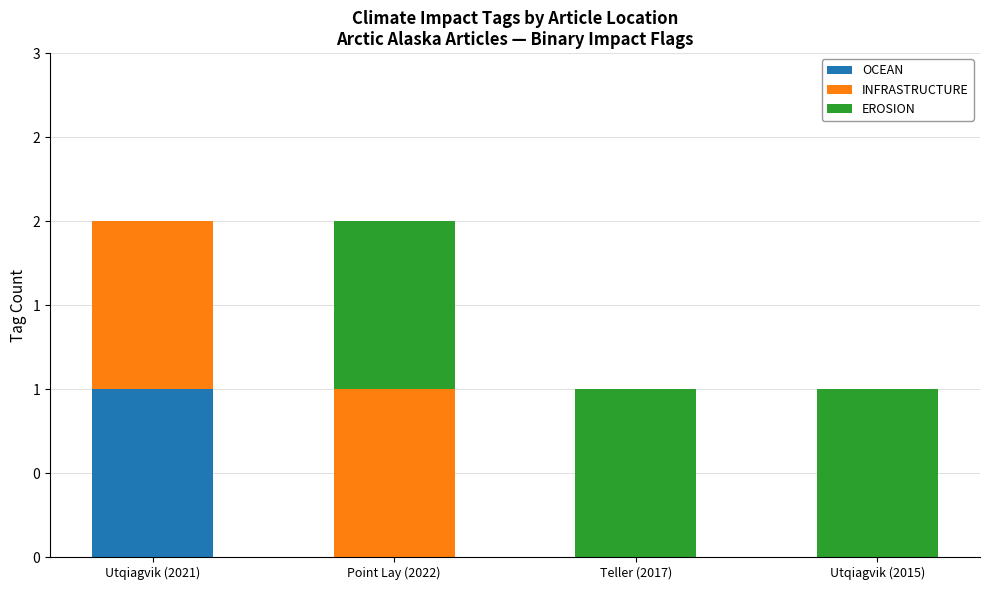

What position from the right is Teller (2017)?

2